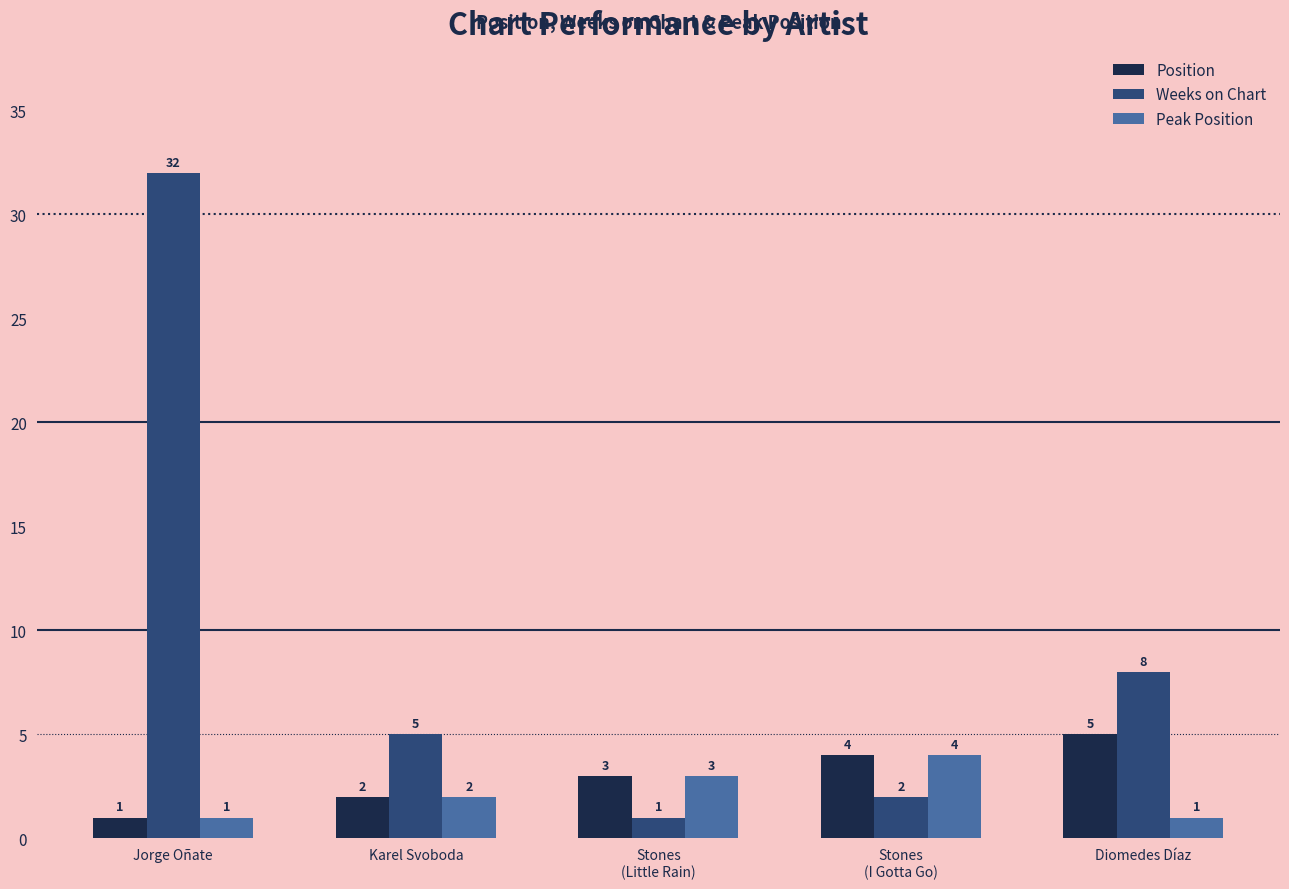

What is the sum of the Peak Position values at Jorge Oñate and Stones
(I Gotta Go)?

5